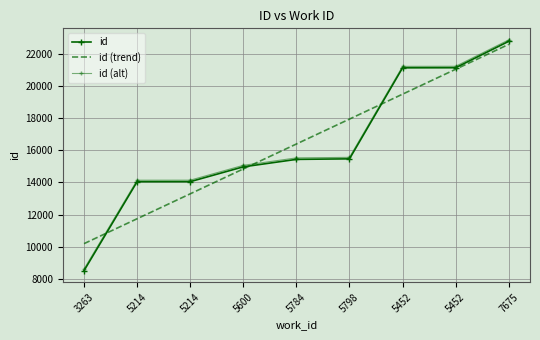

True or false: id (alt) has more than 1 points higher than both neighbors.

False